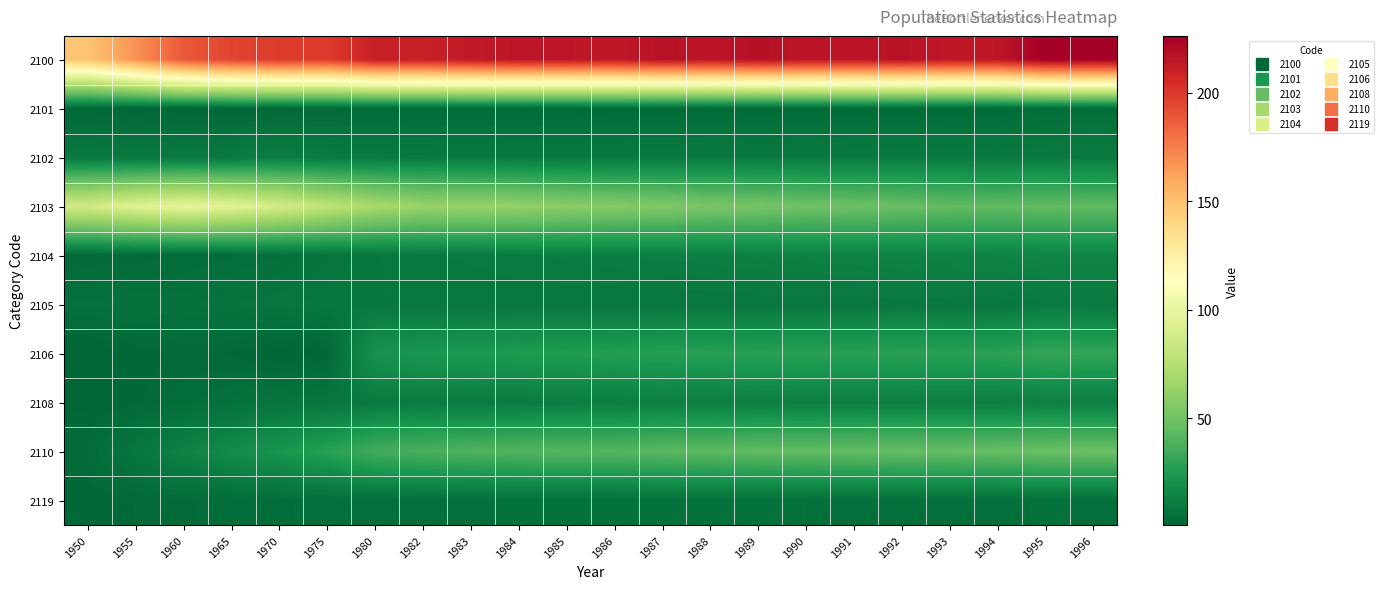

Rank the series by their maximum value, from highest to lowest.

2100, 2103, 2110, 2106, 2104, 2108, 2102, 2105, 2119, 2101